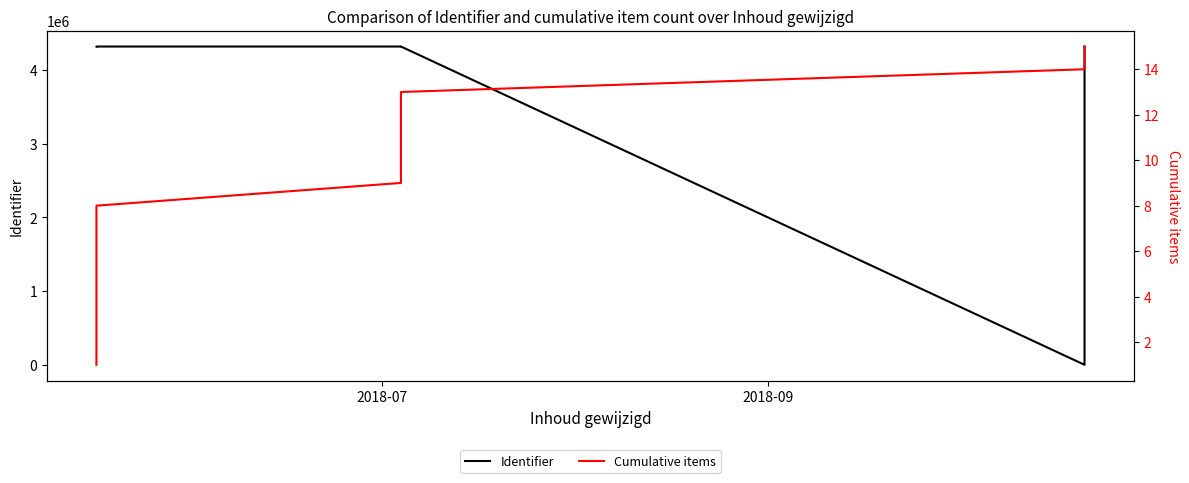

List the series in order of their overall mean, highest first.

Identifier, Cumulative items